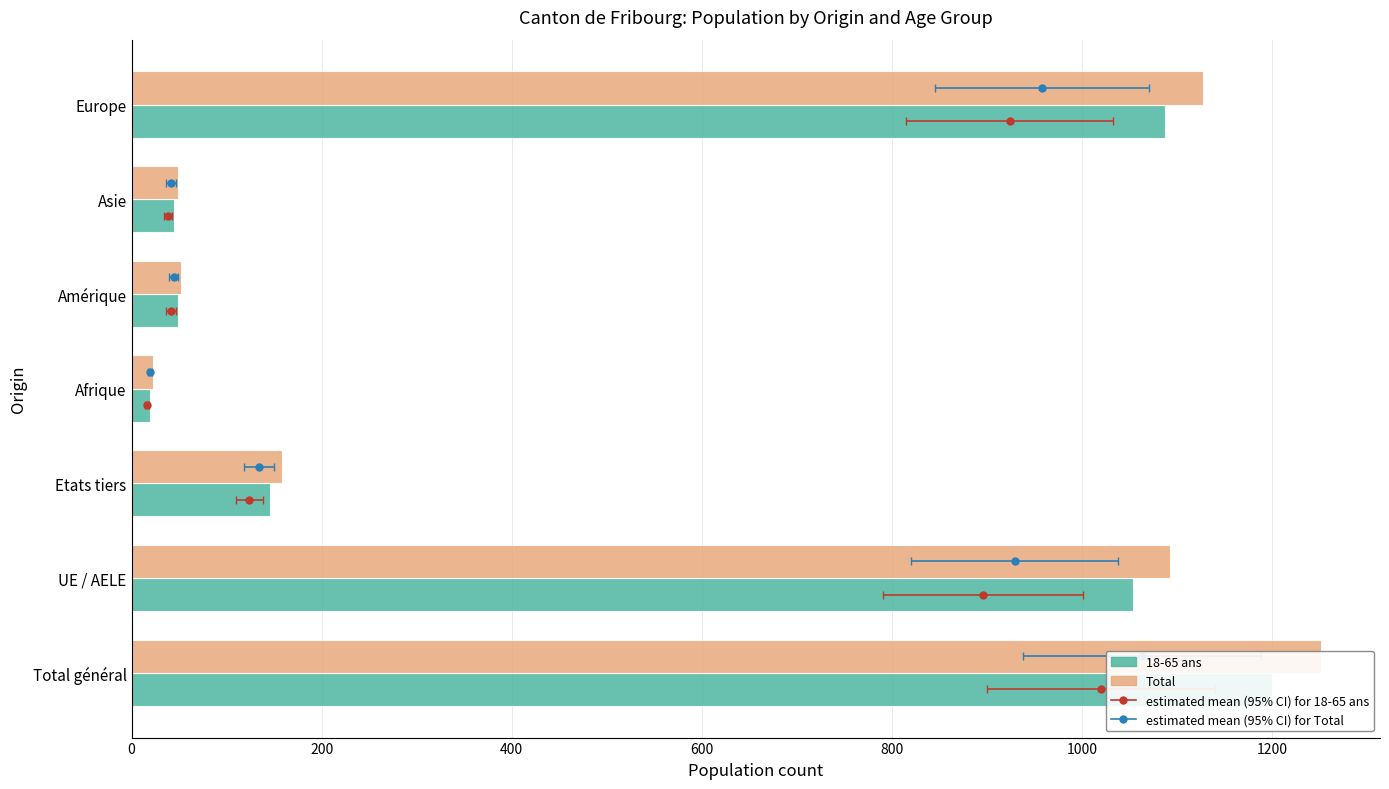

List the series in order of their overall mean, highest first.

Total, 18-65 ans